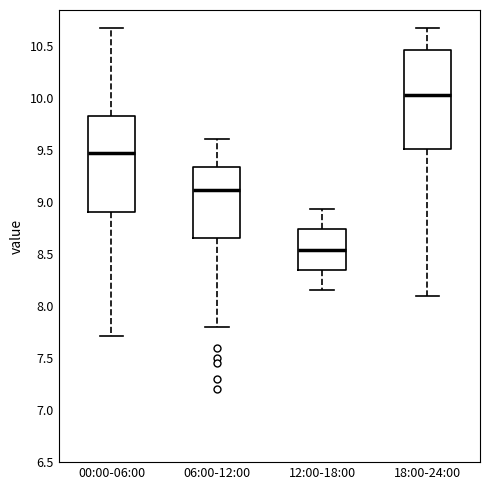

Reading left to right, transcribe this box plot: for each box, give where its median line is, the range the box spans, and where its two whiskers end, as read against the y-axis. The values are not printed on the chart, so give them approximately, as read against the axis.

00:00-06:00: median 9.45, box 8.90 to 9.85, whiskers 7.70 to 10.65
06:00-12:00: median 9.10, box 8.65 to 9.35, whiskers 7.80 to 9.60
12:00-18:00: median 8.55, box 8.35 to 8.75, whiskers 8.15 to 8.95
18:00-24:00: median 10.05, box 9.50 to 10.45, whiskers 8.10 to 10.65